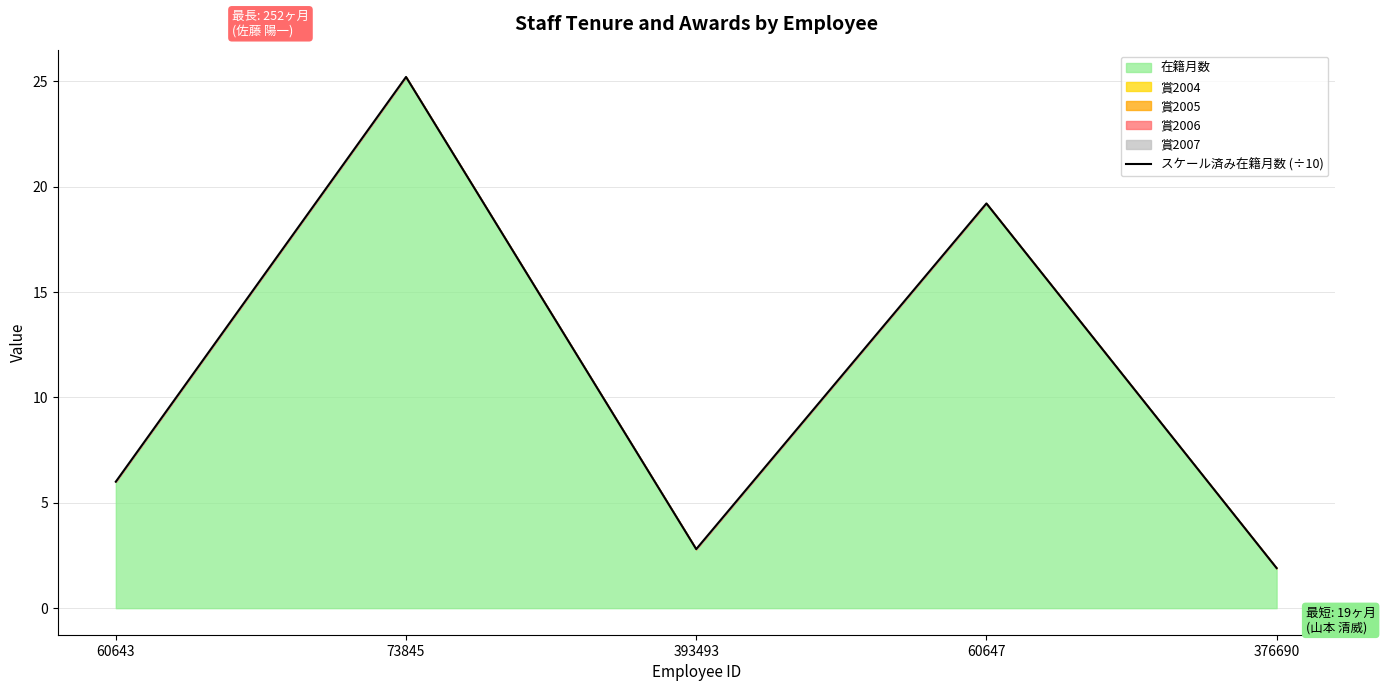

Where is the data nearest to the value 13?

60647